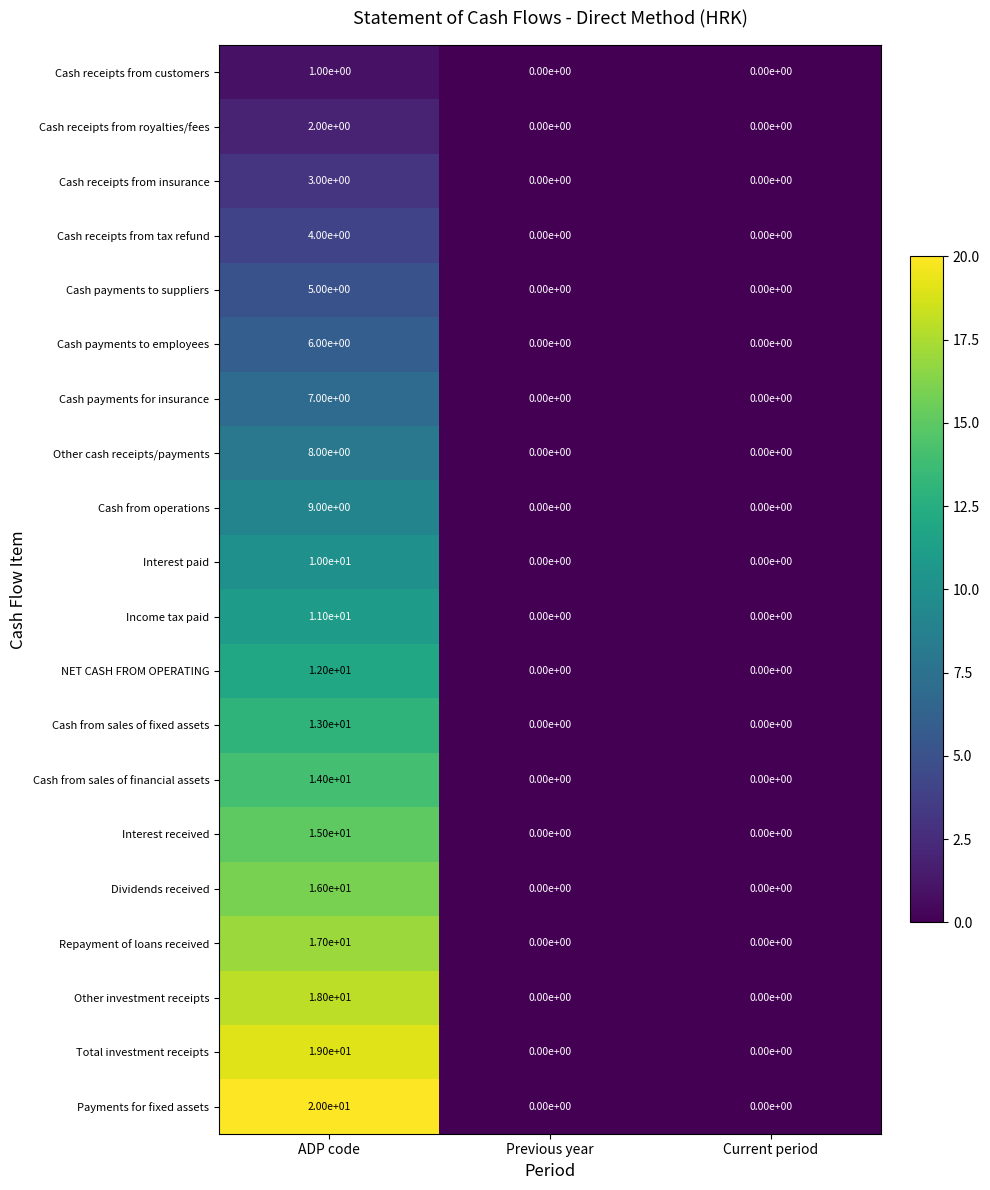

At which category is the sum across all series the highest?

ADP code